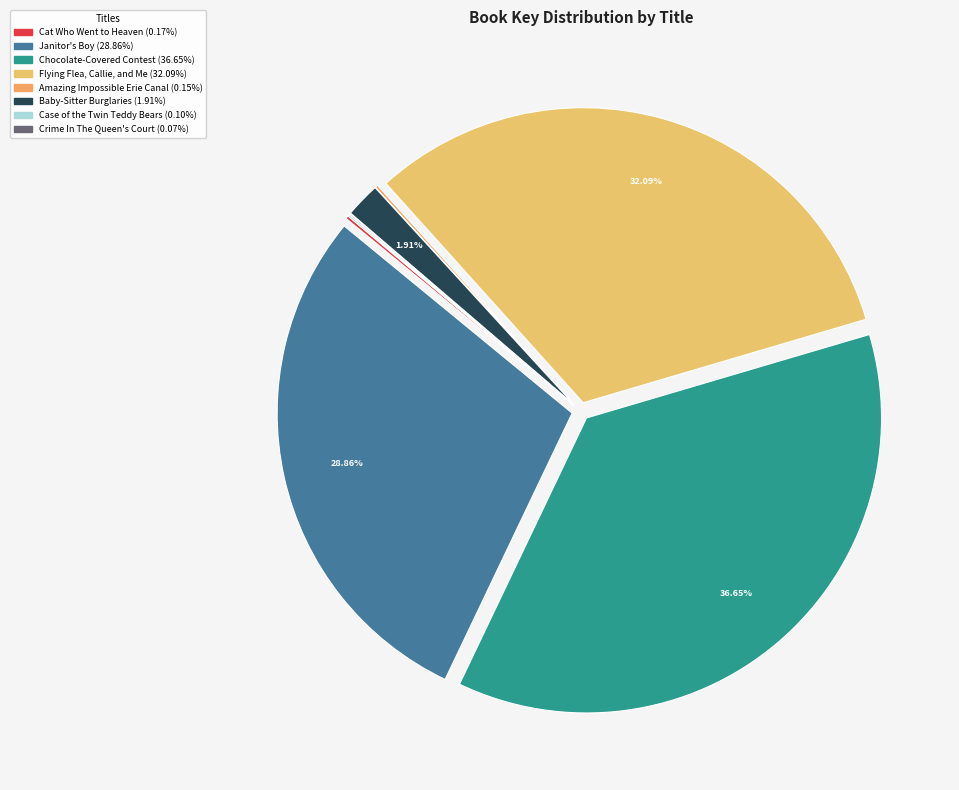

Combined, what portion of the pie is Chocolate-Covered Contest and Amazing Impossible Erie Canal?

36.8%